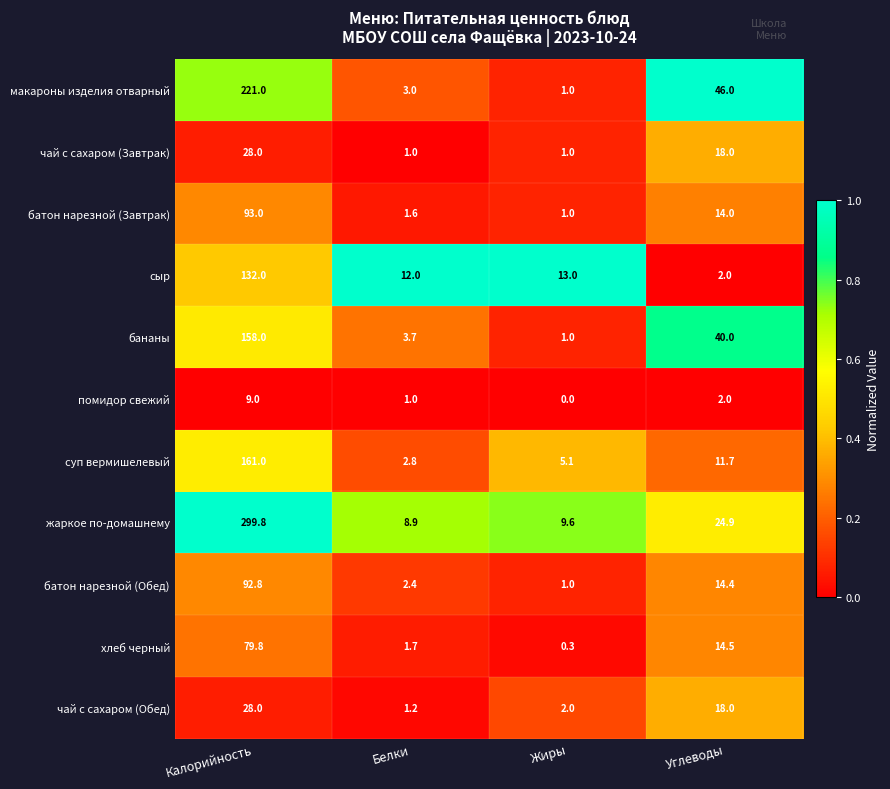

Count the number of data series in this chart.

11